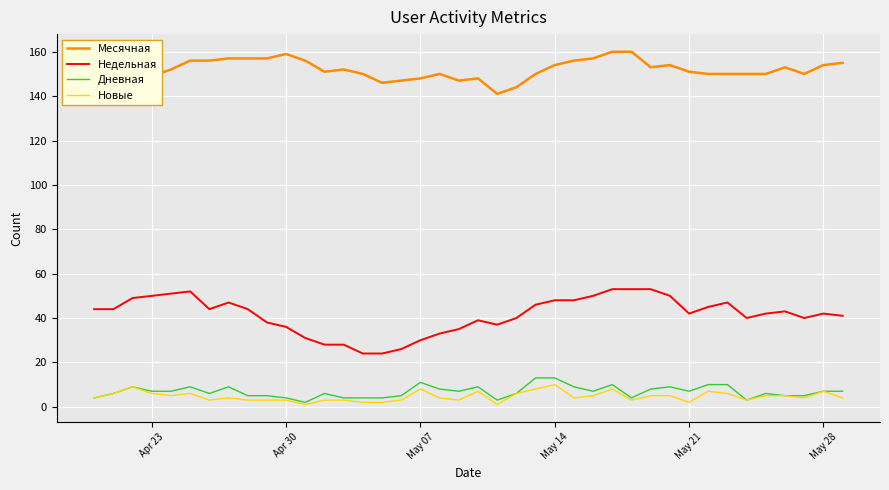

True or false: Дневная has a value of 3 at May 14.

False